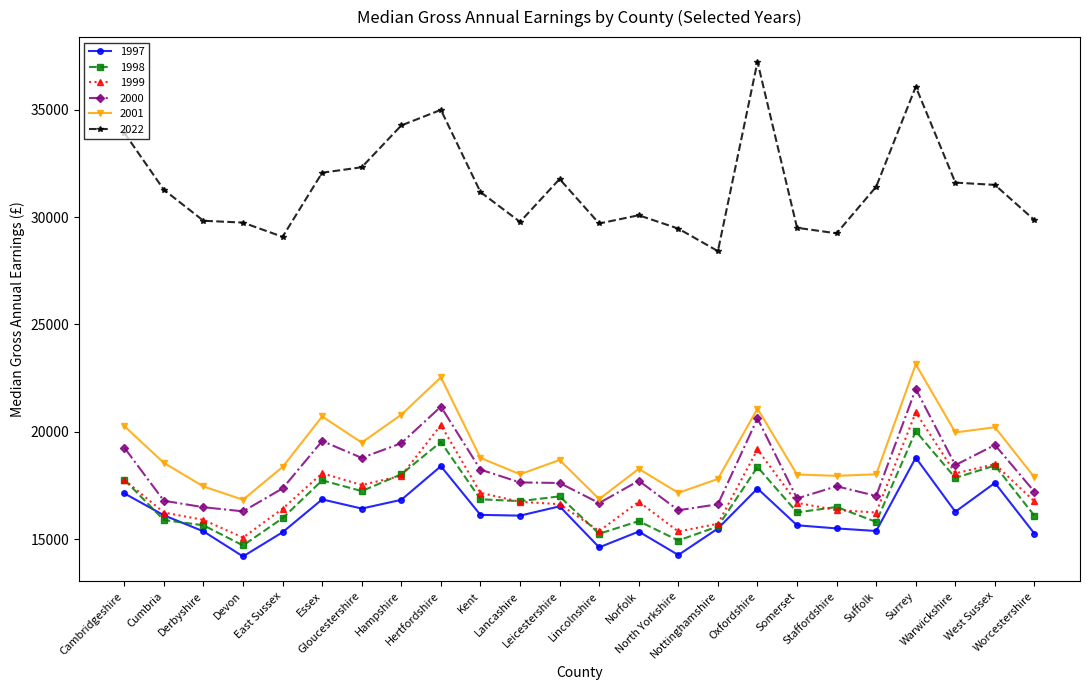

What value does the 1997 series have at Leicestershire, to the nearest 10?

16540